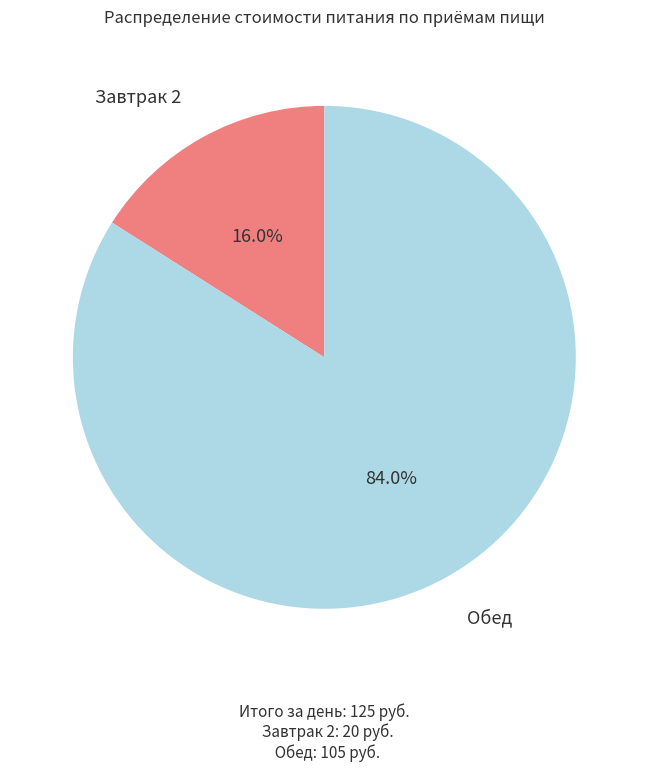

To the nearest percent, what portion does Обед represent?

84%